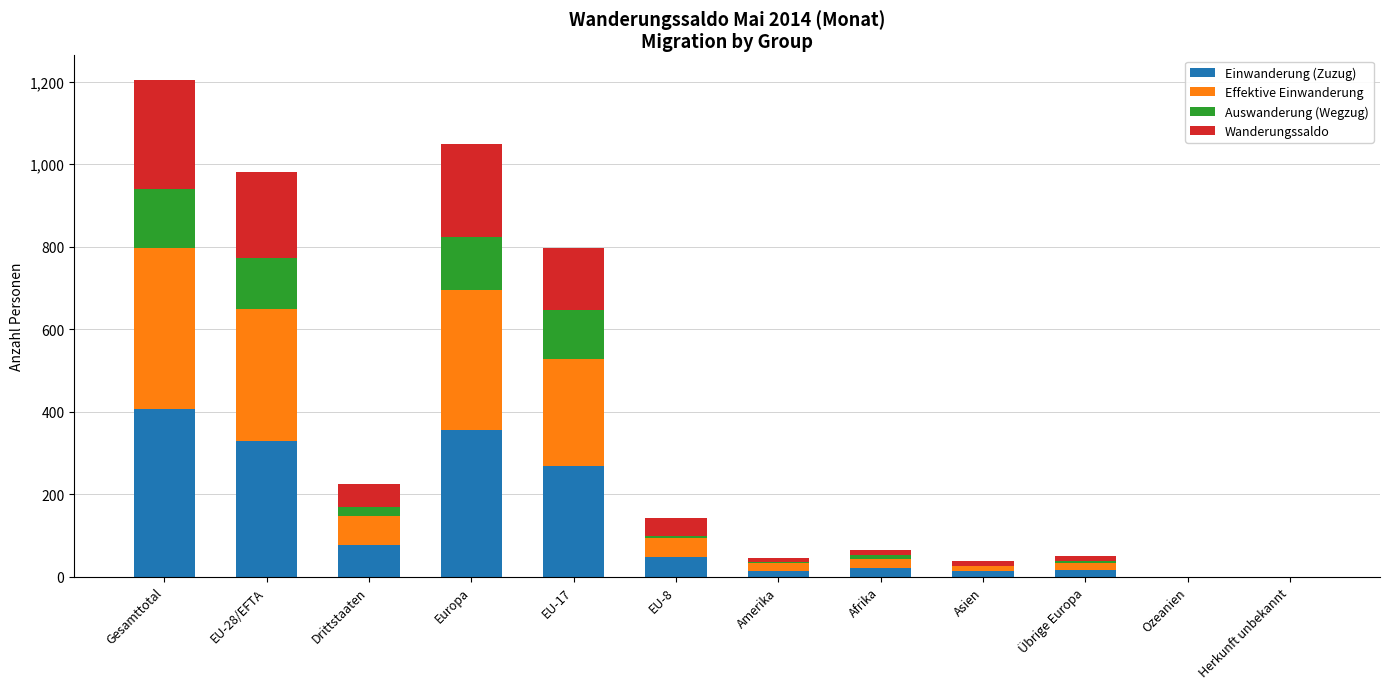

What is the sum of all Einwanderung (Zuzug) values?

1550